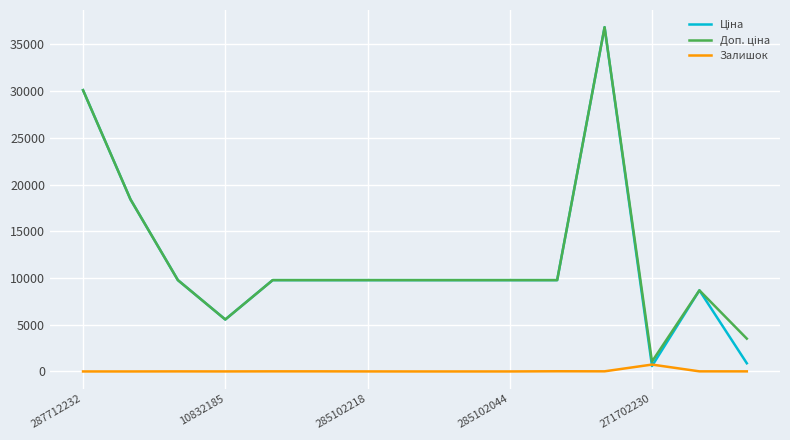

True or false: Залишок has a value of 3.0 at 10832185.

True